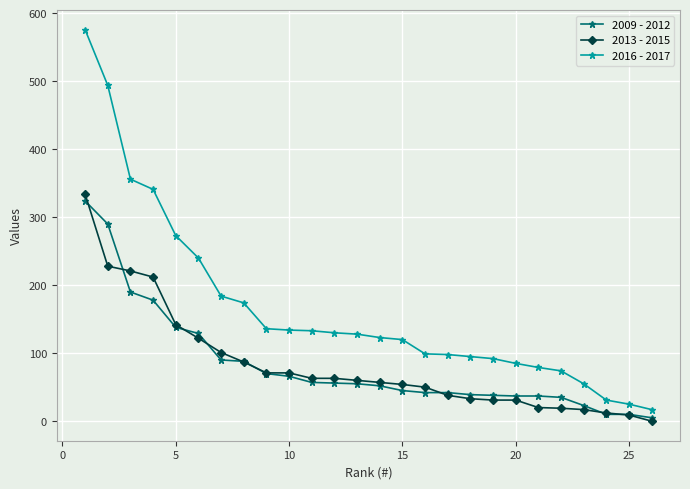

How many distinct data groups are displayed?

3